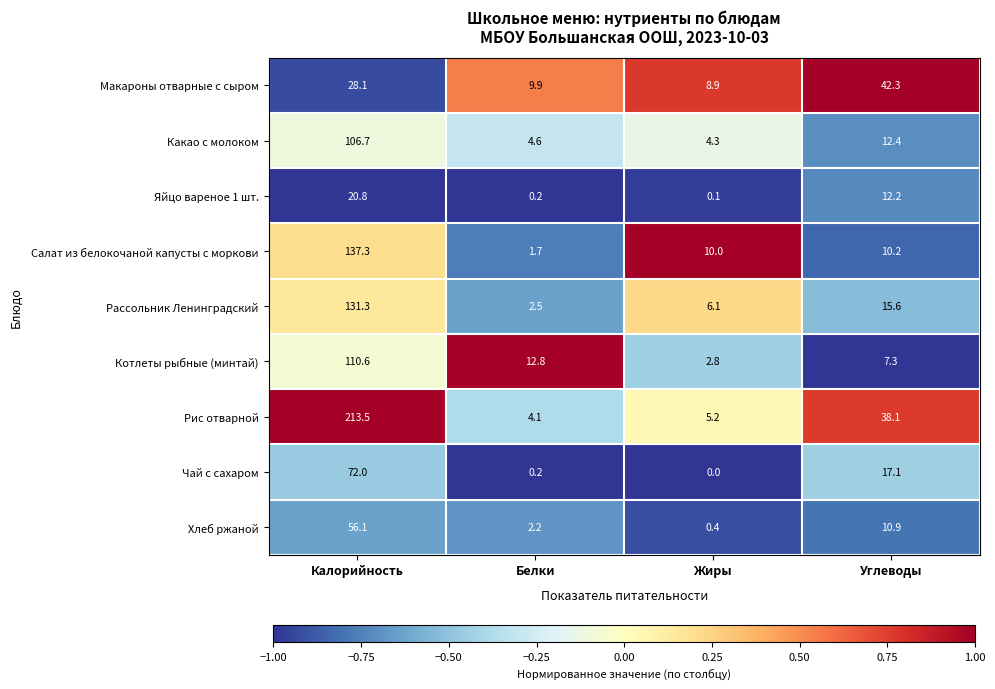

What is the average value of the Рассольник Ленинградский series?

38.9